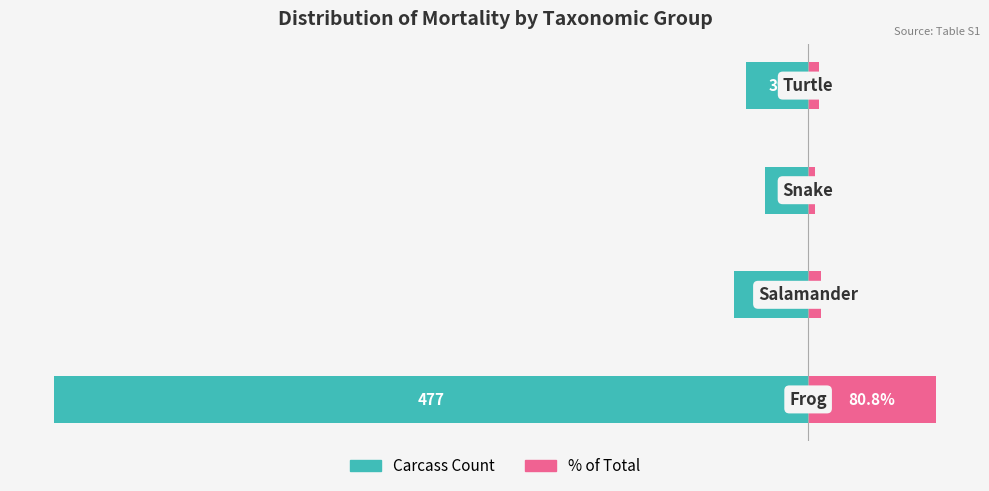

The % of Total series shows 117.5 at −600. True or false?

False